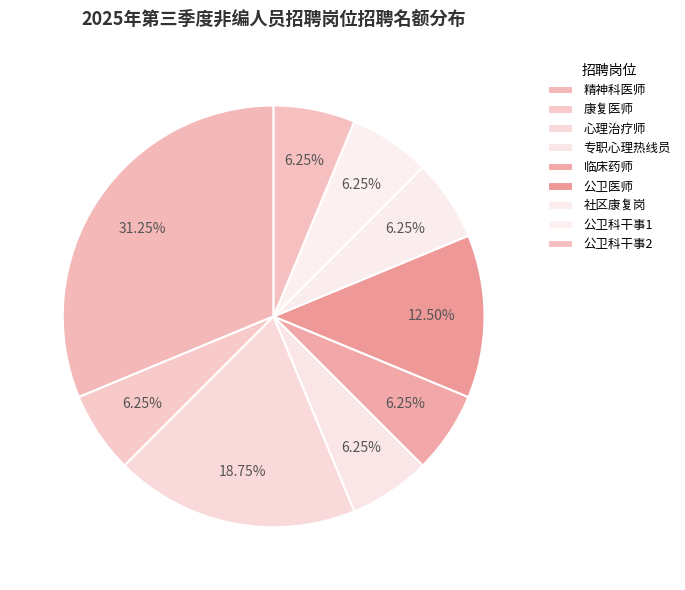

How many slices are in this pie chart?

9